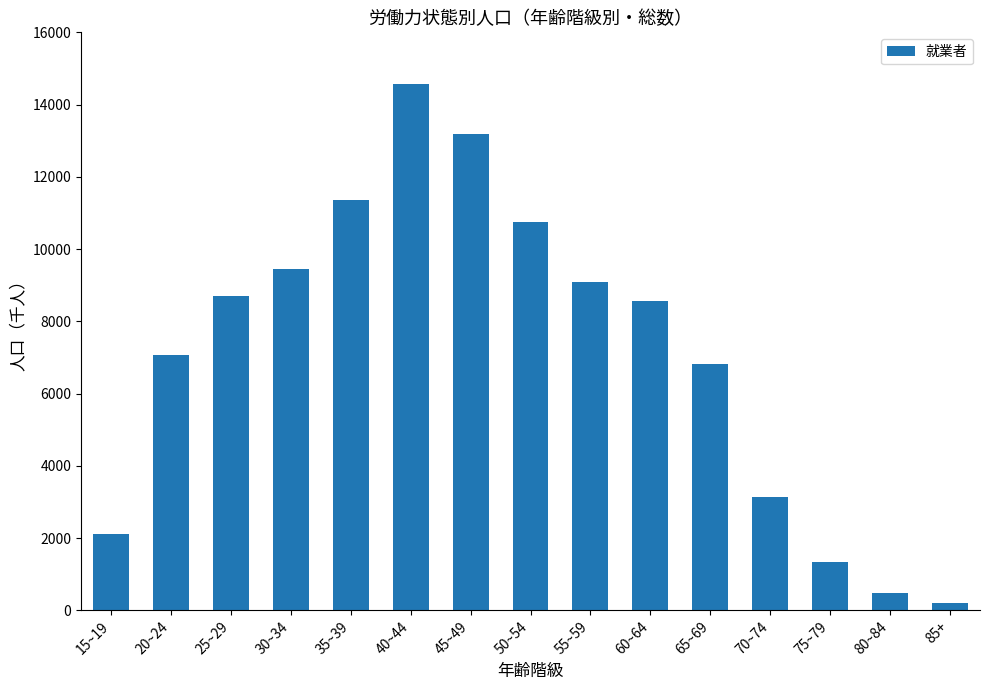

At which label does the data first exceed 8572?

25~29